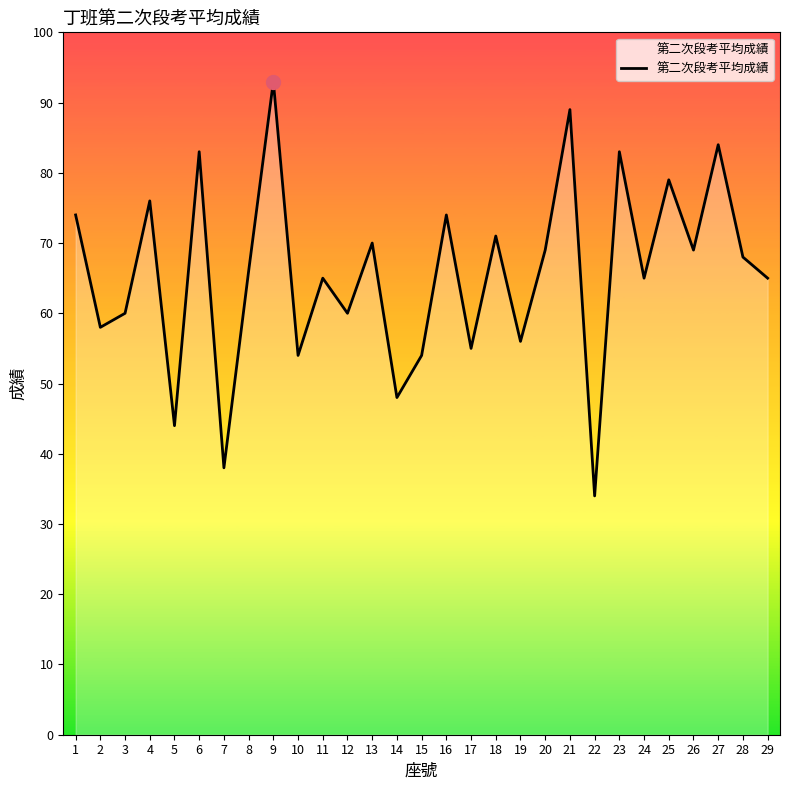

What is the sum of the values at 1 and 14?

122